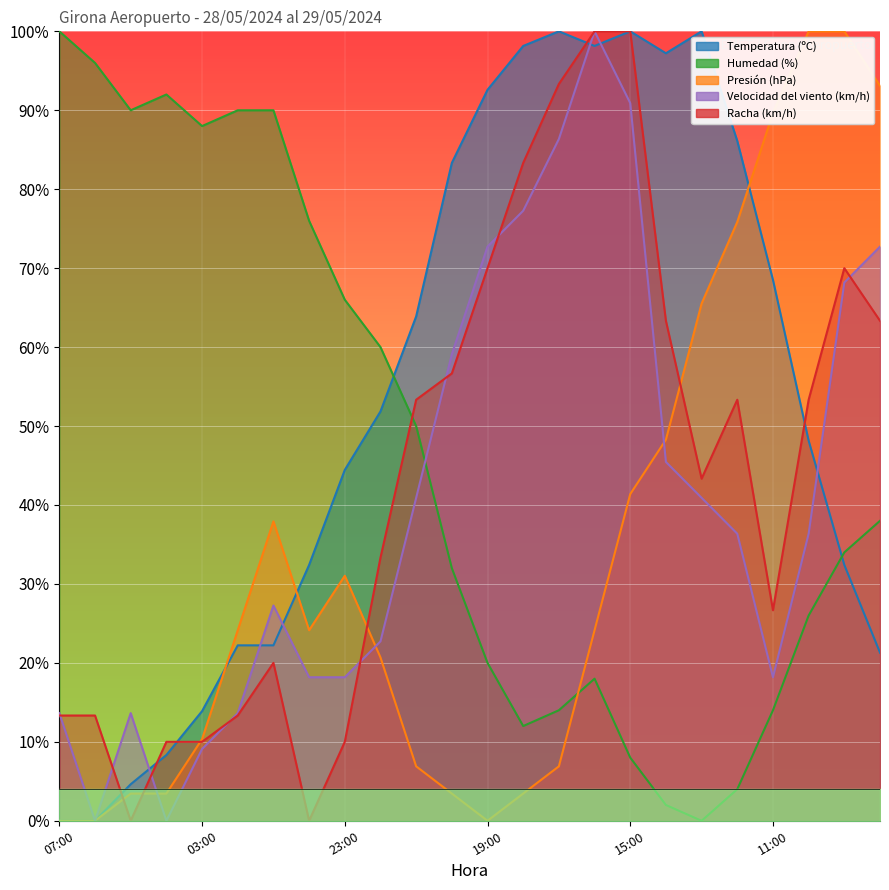

What is the label of the 17th point from the right?

00:00